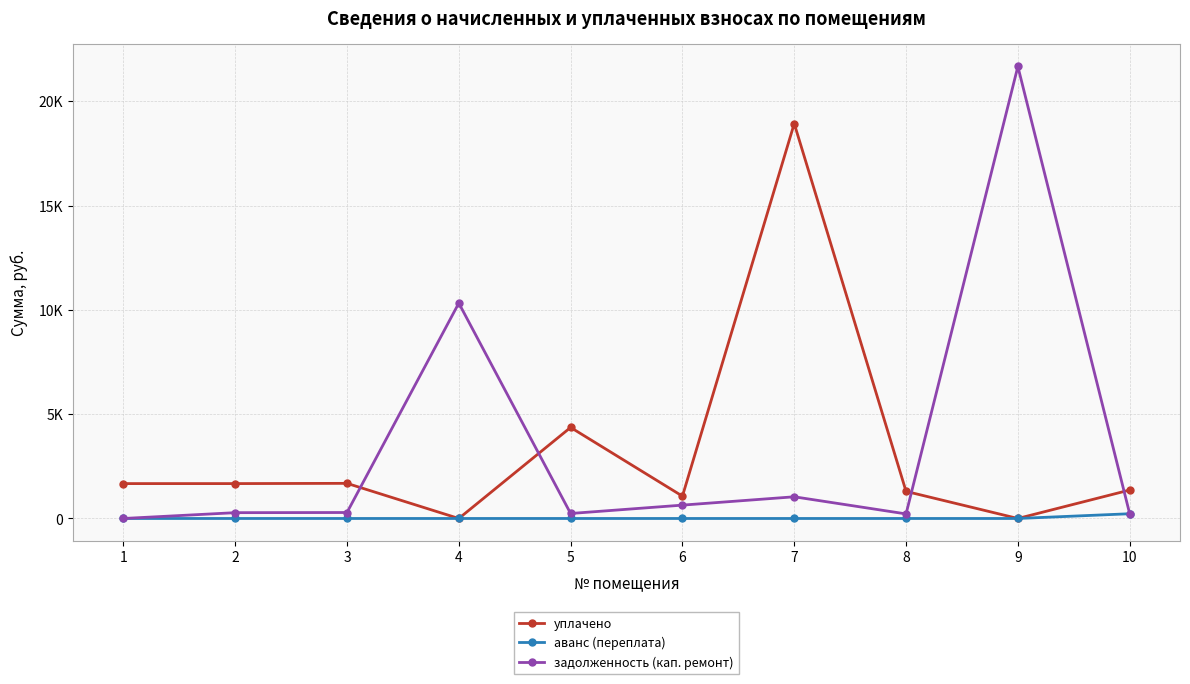

Does the chart display data point markers on the line(s)?

Yes